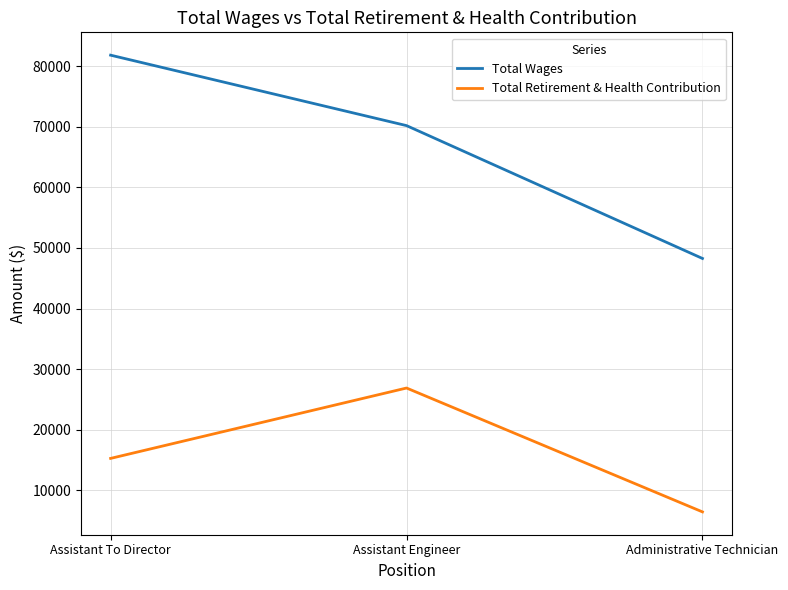

Is the value of Total Wages at Assistant To Director greater than the value of Total Retirement & Health Contribution at Assistant Engineer?

Yes